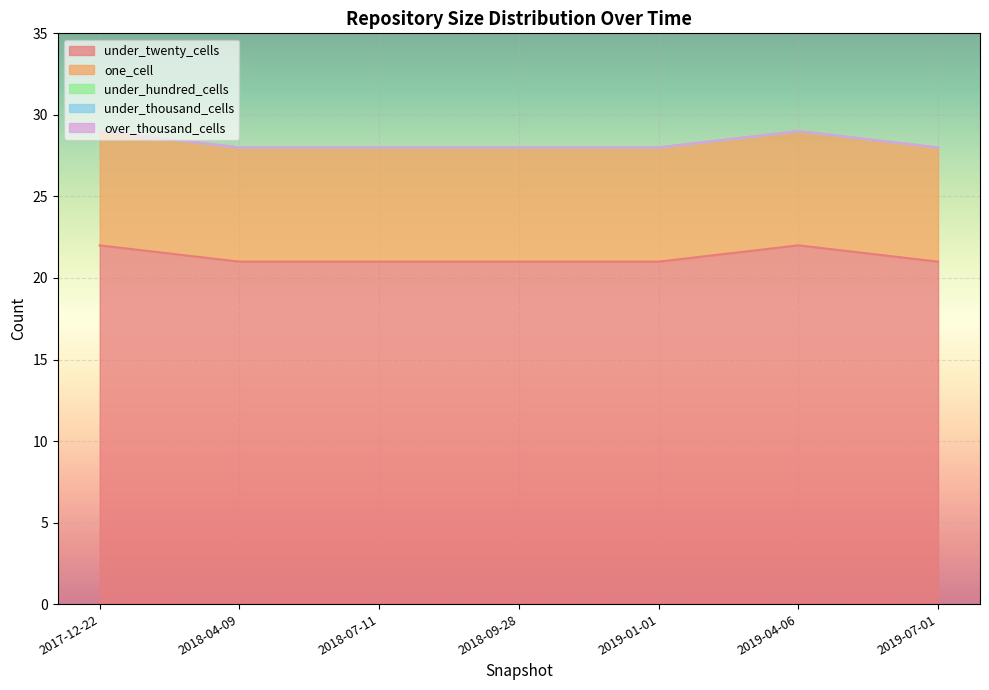

What is the spread (max minus min) of values at 2019-01-01?

21